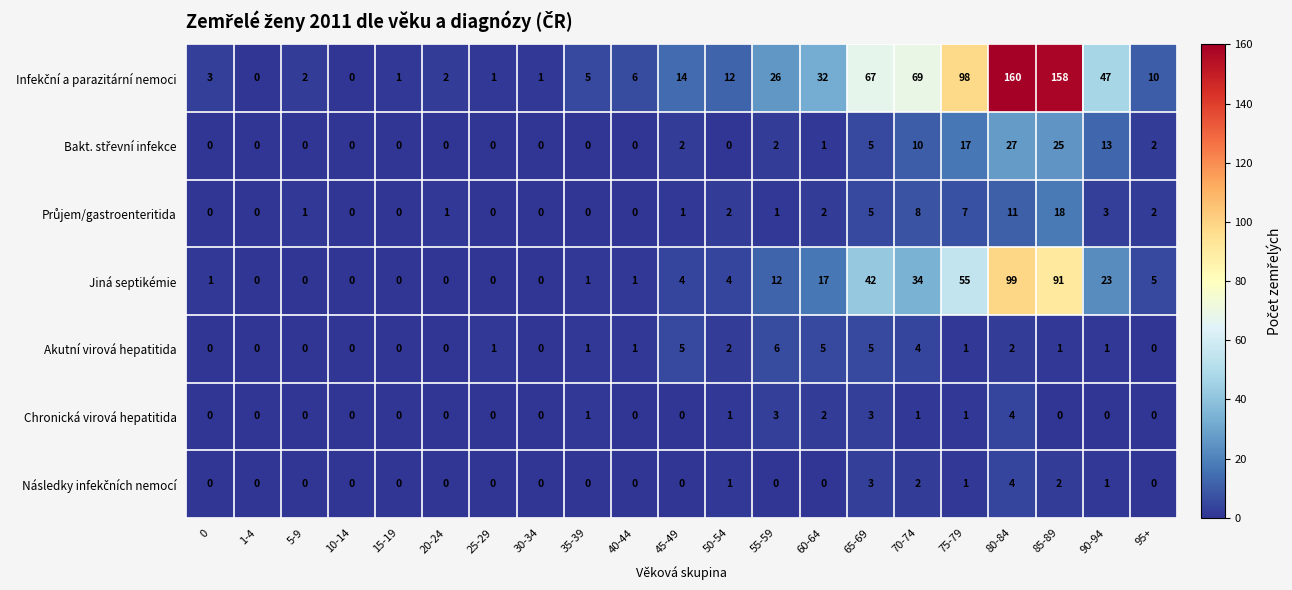

Count the number of categories in the chart.

21